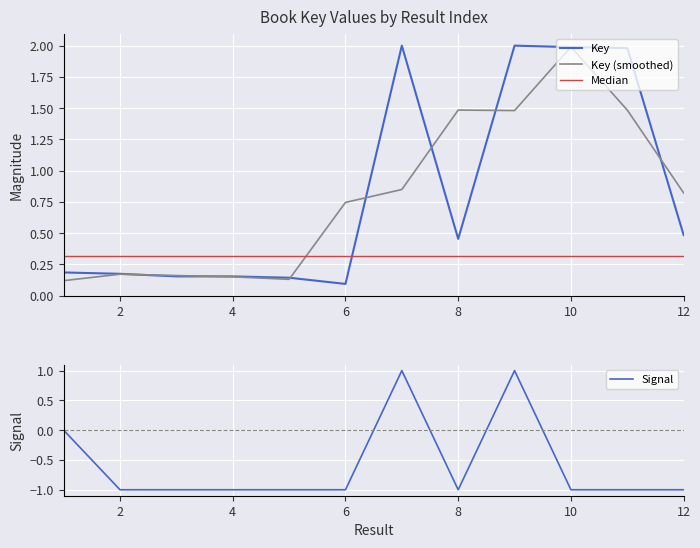

True or false: Key has a value of 2.0 at 10.

True